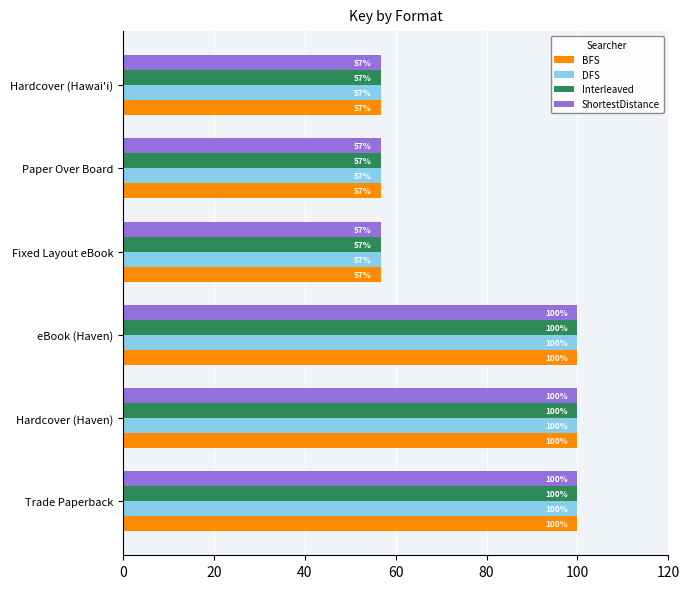

Read the Interleaved value at eBook (Haven).

100.0